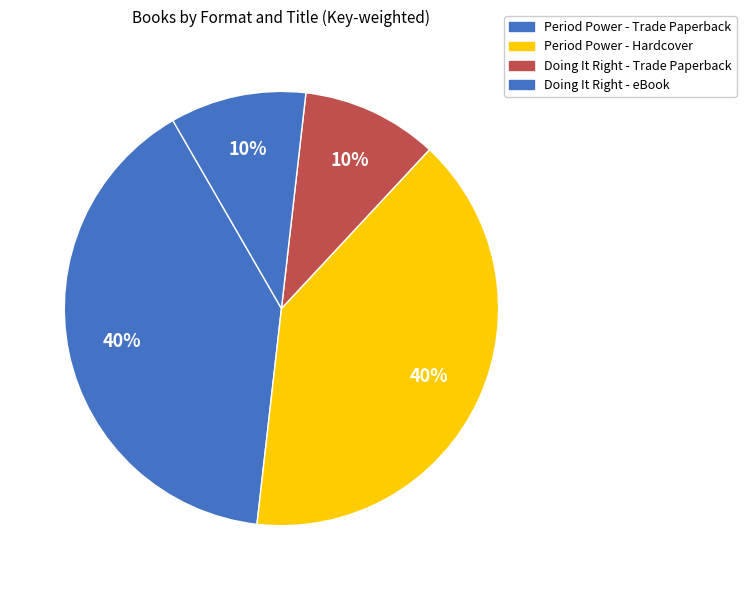

To the nearest percent, what is the difference between the largest and smallest slice percentages?

30%